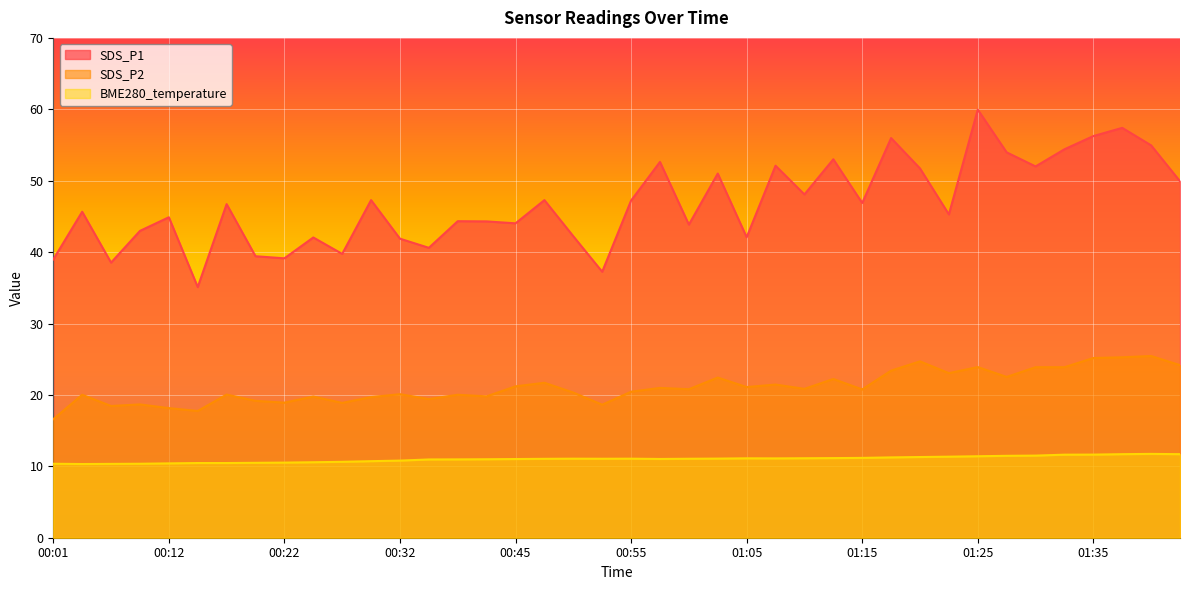

Which series has the widest spread of values?

SDS_P1